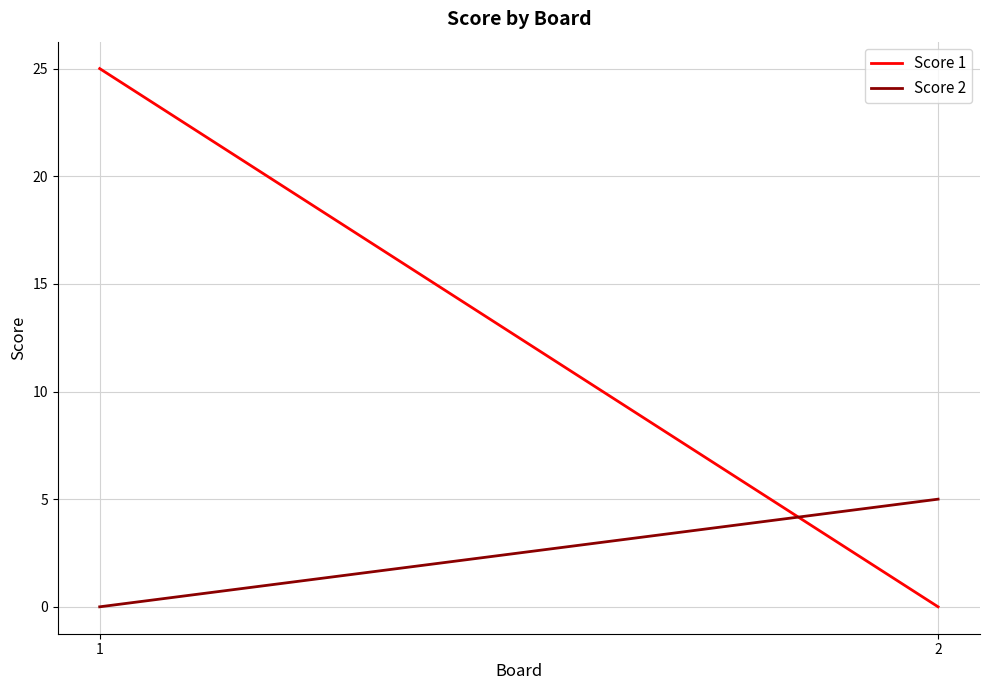

Reading left to right, extract all data points from this chart.

Score 1: 1=25	2=0
Score 2: 1=0	2=5